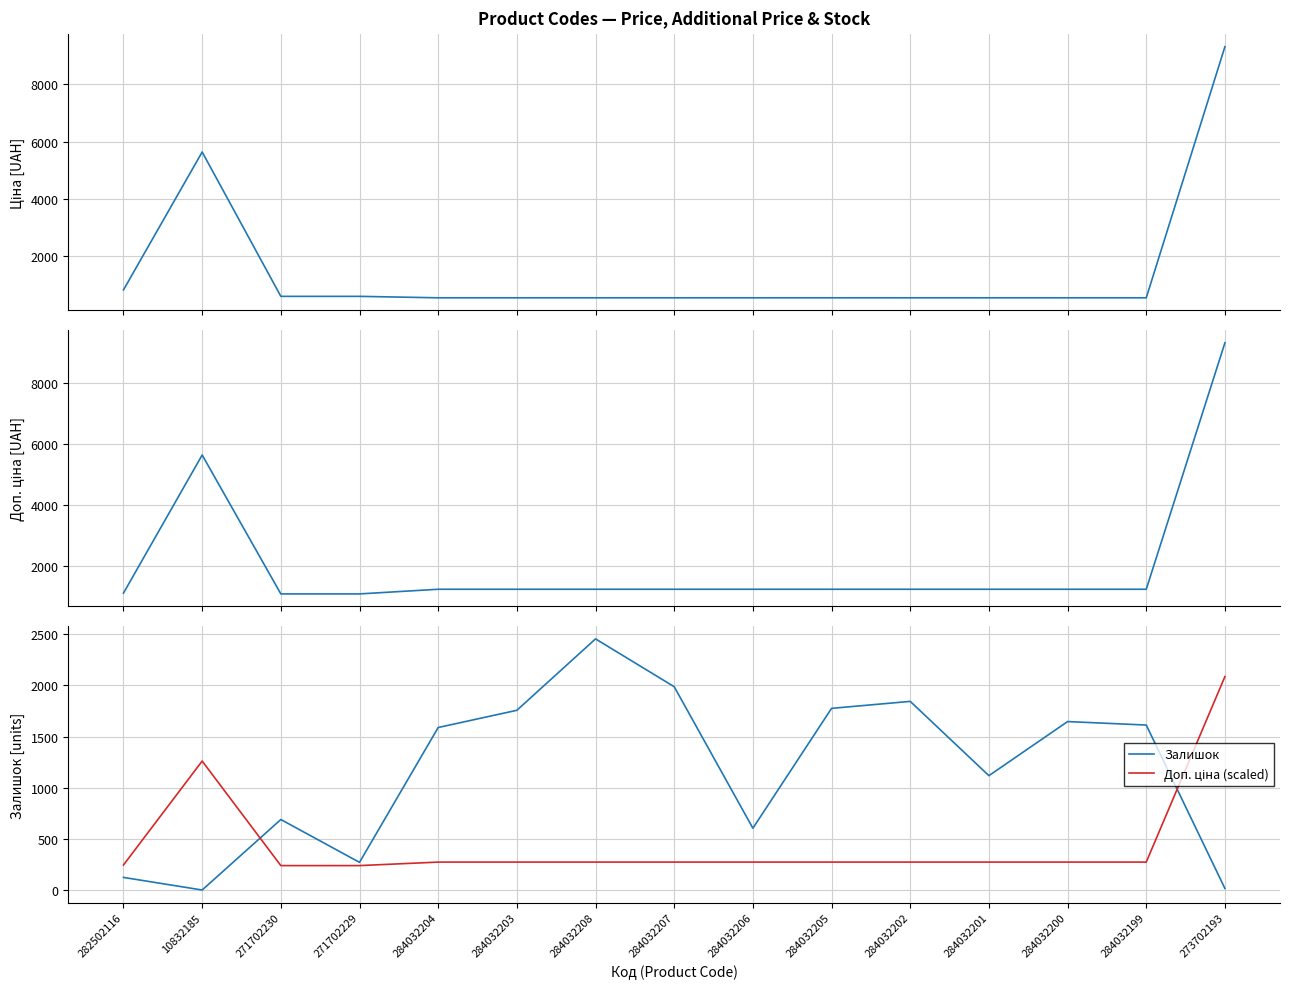

True or false: Ціна and Доп. ціна intersect in this chart.

False